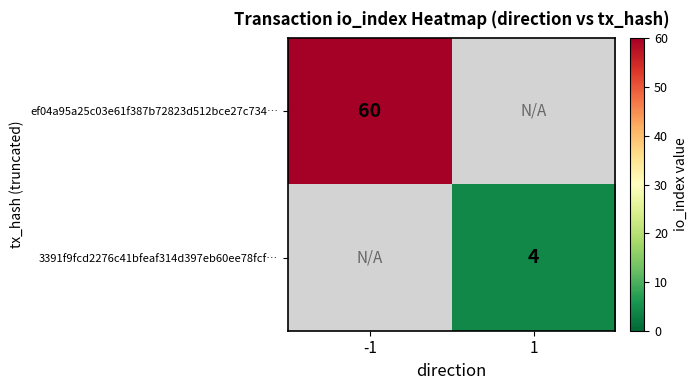

The ef04a95a25c03e61f387b72823d512bce27c734… series shows 60 at -1. True or false?

True